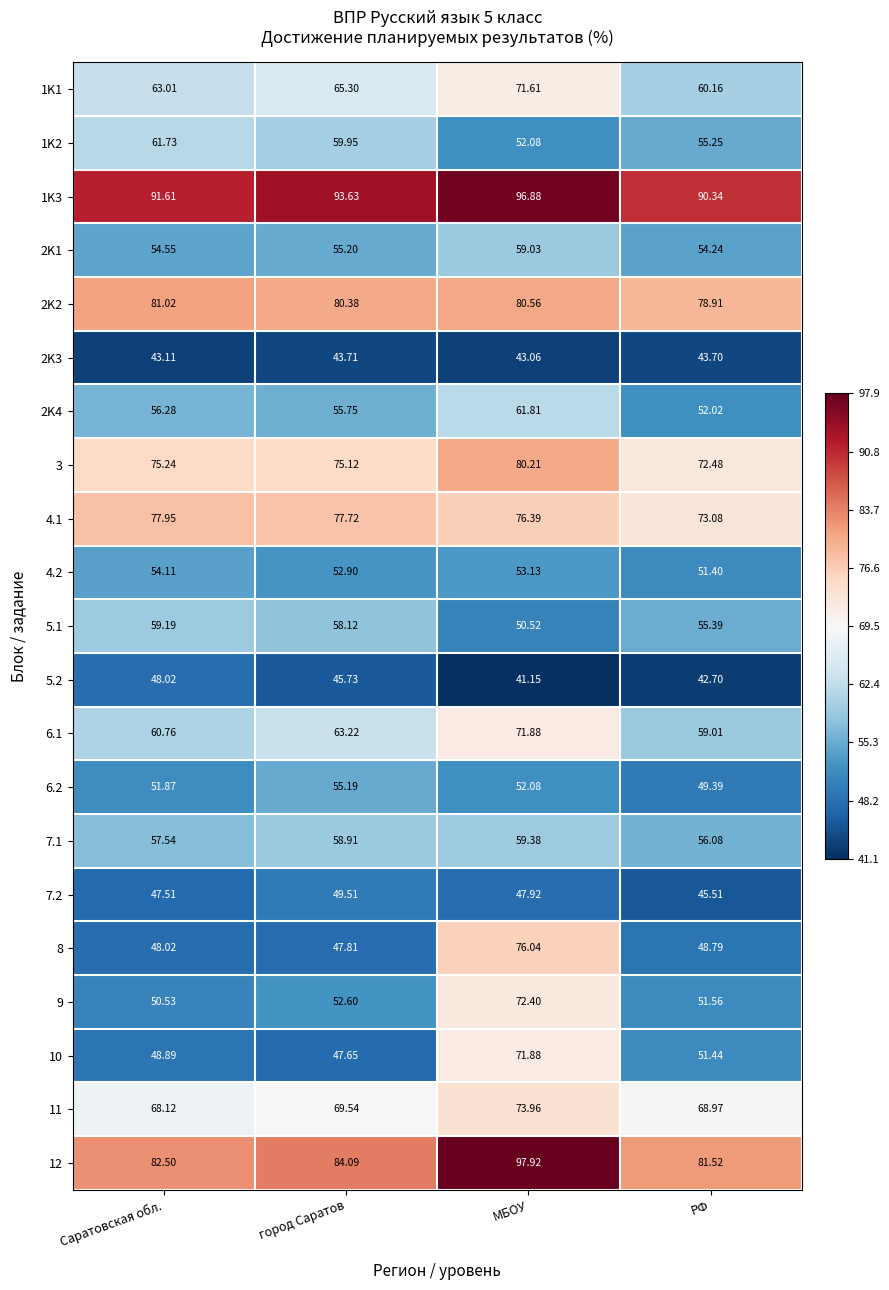

Rank the categories by 1K2 value from highest to lowest.

Саратовская обл., город Саратов, РФ, МБОУ